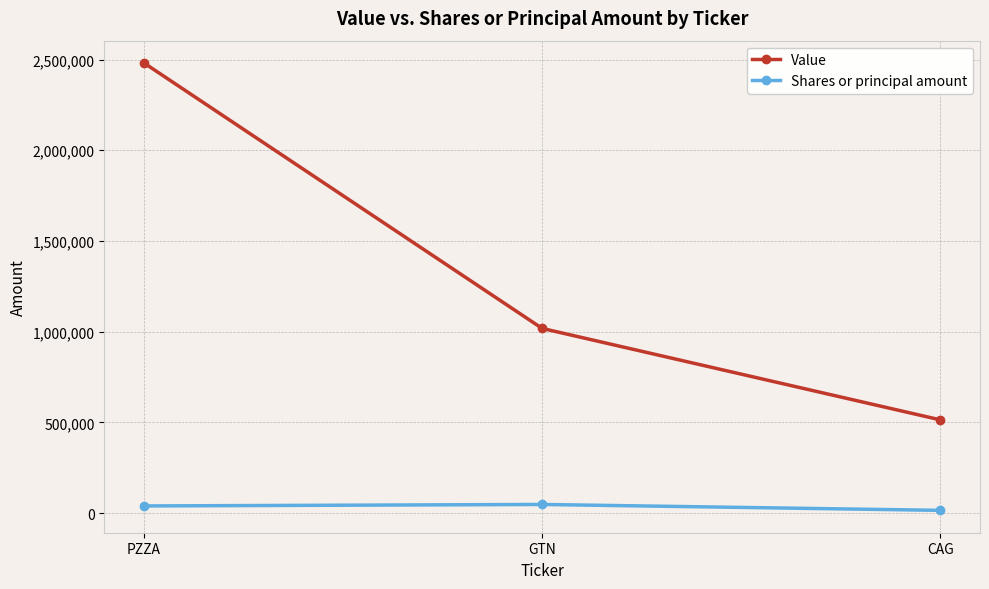

At which category is the sum across all series the highest?

PZZA